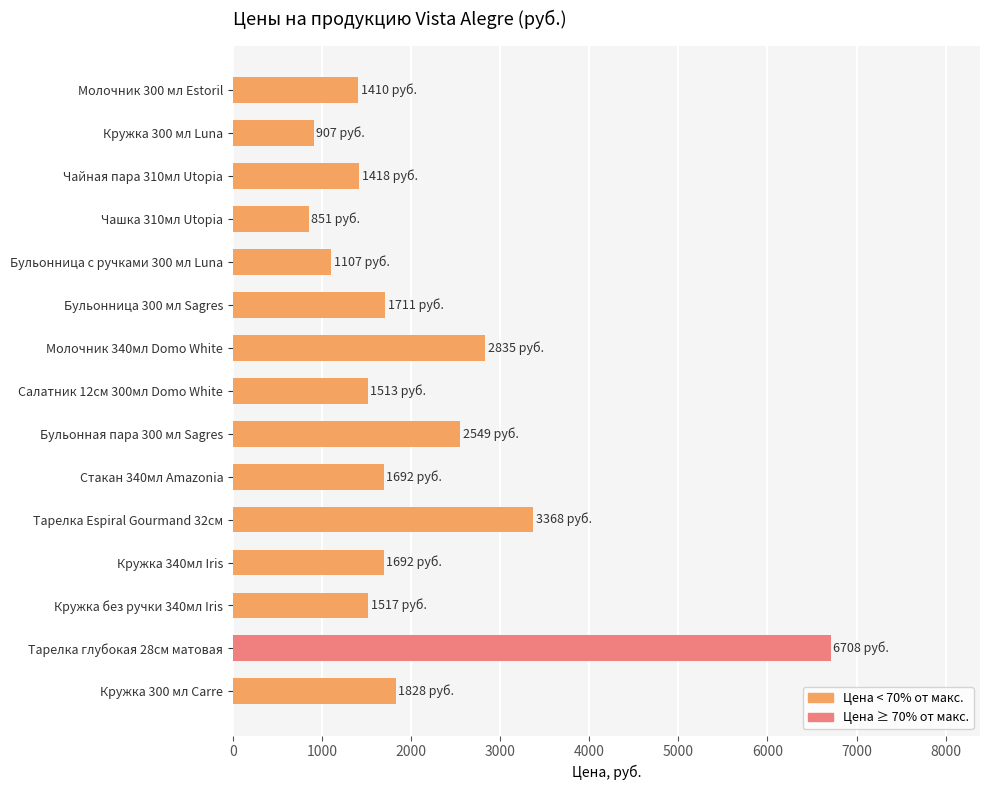

At which label is the value closest to 3779?

Тарелка Espiral Gourmand 32см